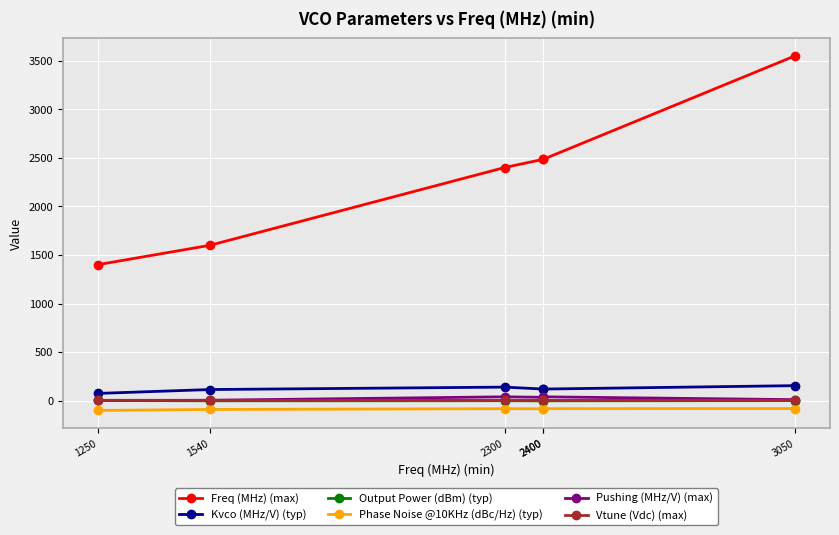

What are all the series names shown in the legend?

Freq (MHz) (max), Kvco (MHz/V) (typ), Output Power (dBm) (typ), Phase Noise @10KHz (dBc/Hz) (typ), Pushing (MHz/V) (max), Vtune (Vdc) (max)